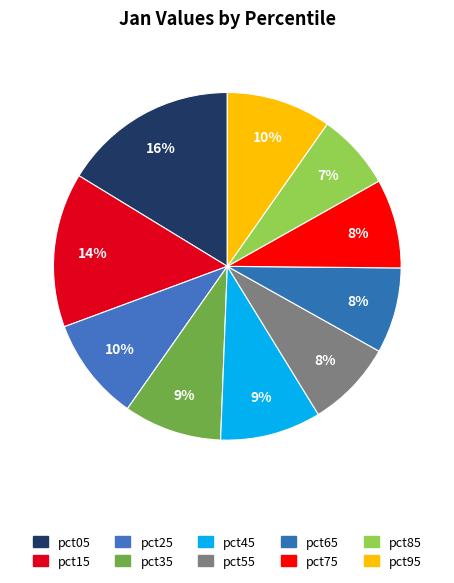

To the nearest percent, what is the combined percentage of pct65 and pct05?

24%